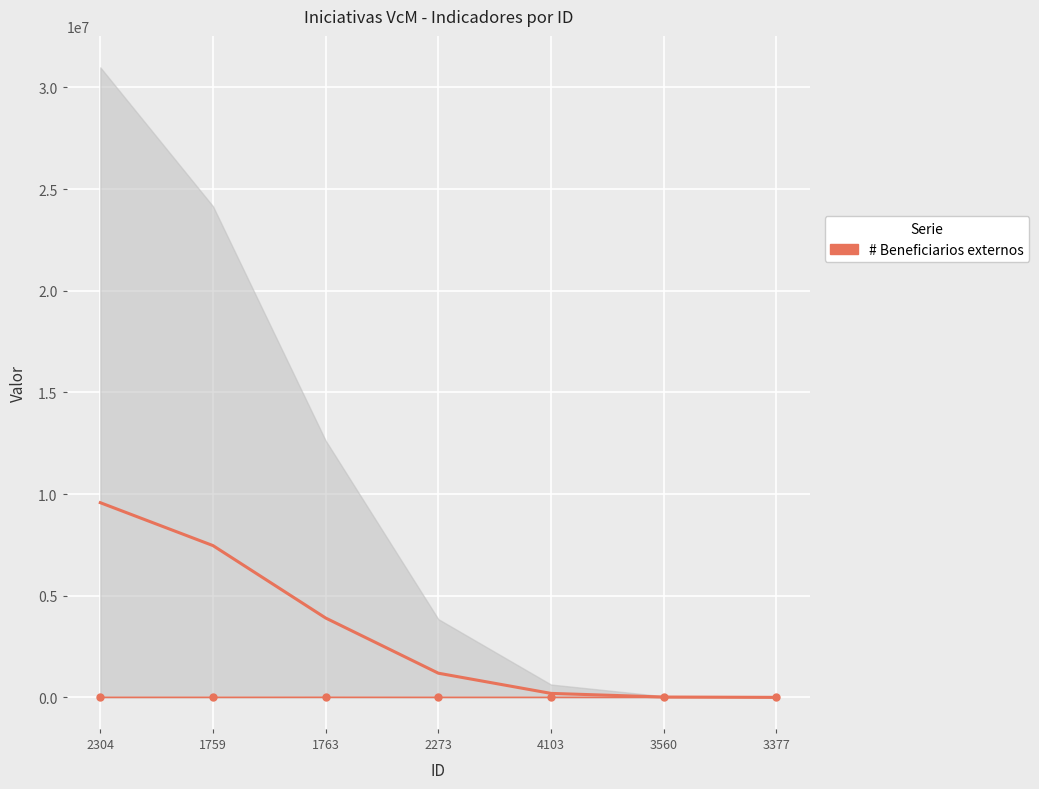

How many series are shown in this chart?

1